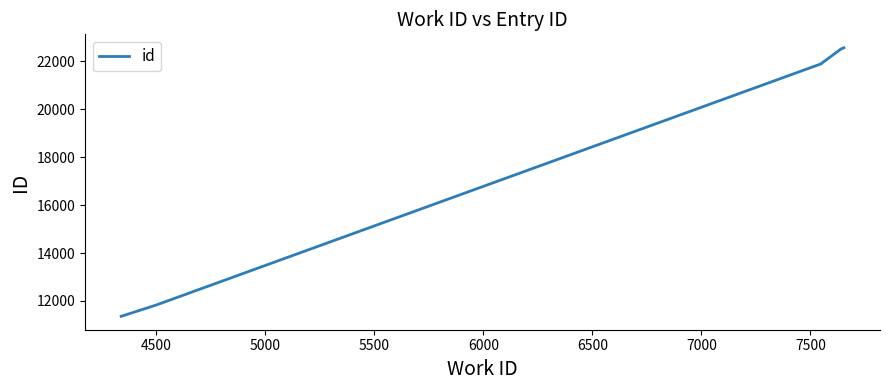

Is this an area chart (filled region under the line)?

No